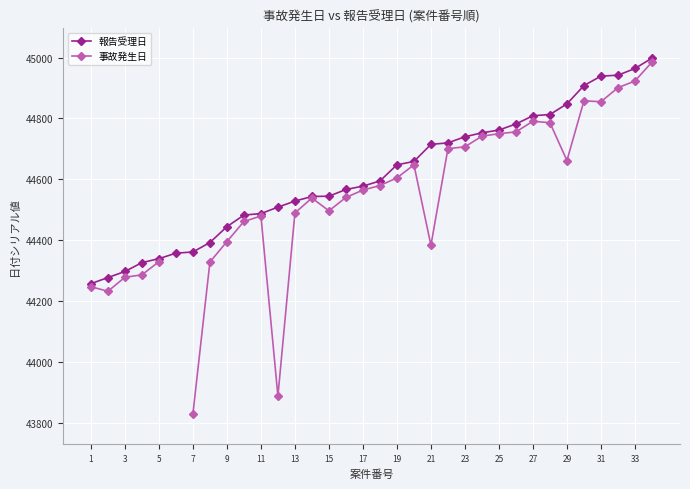

What is the maximum value for 報告受理日?

44998